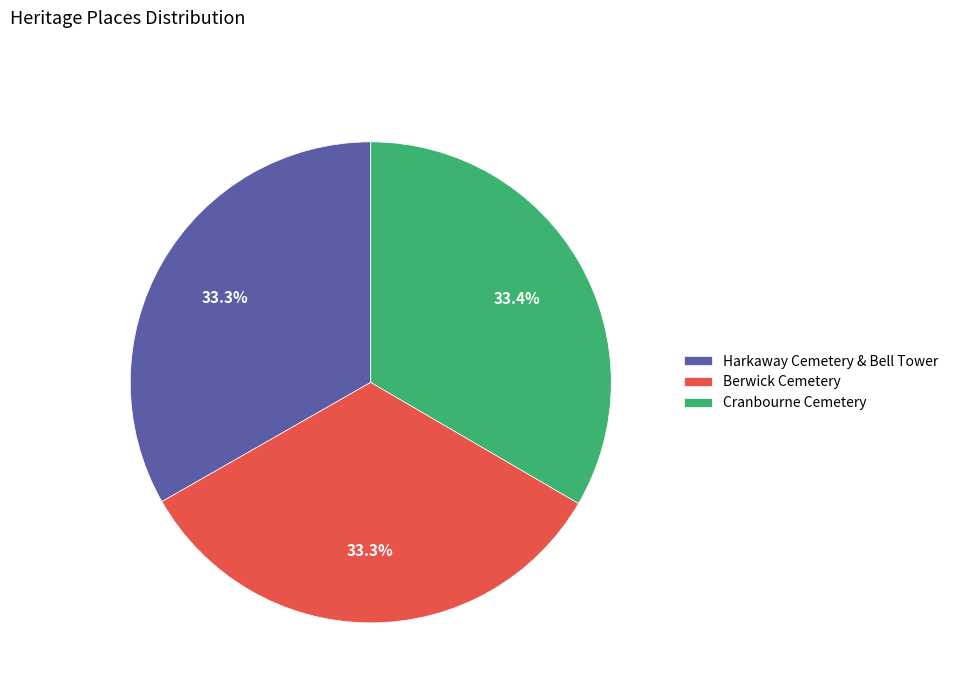

What portion of the pie excludes Harkaway Cemetery & Bell Tower?

66.7%